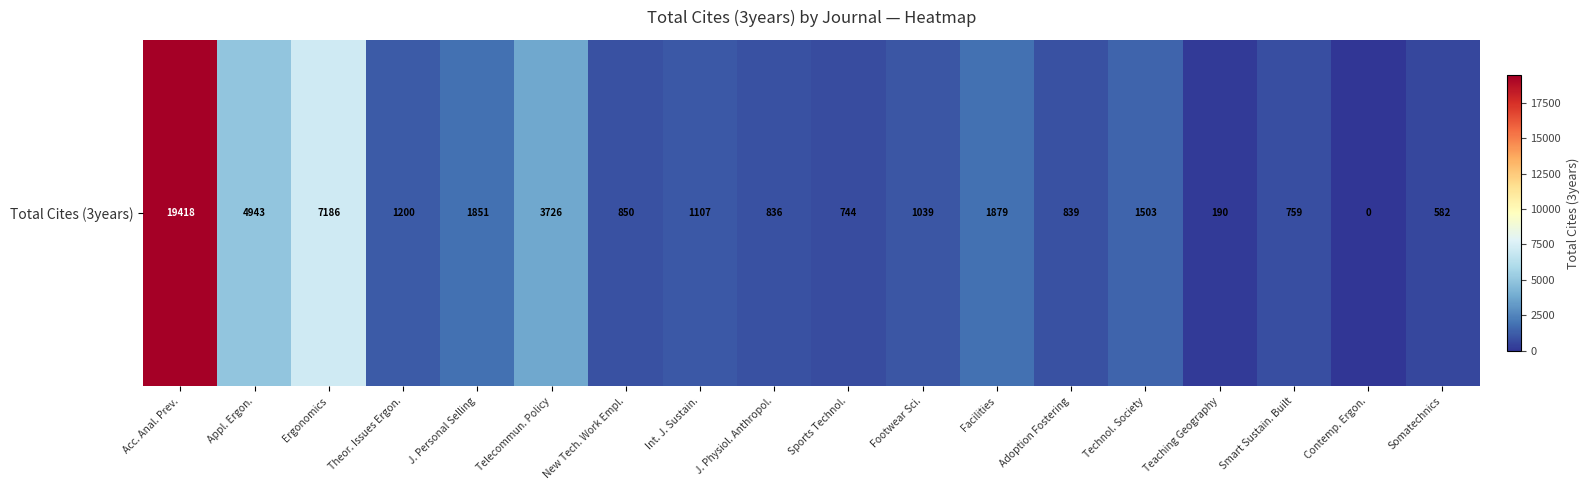

True or false: the data shows 12651 at Ergonomics.

False